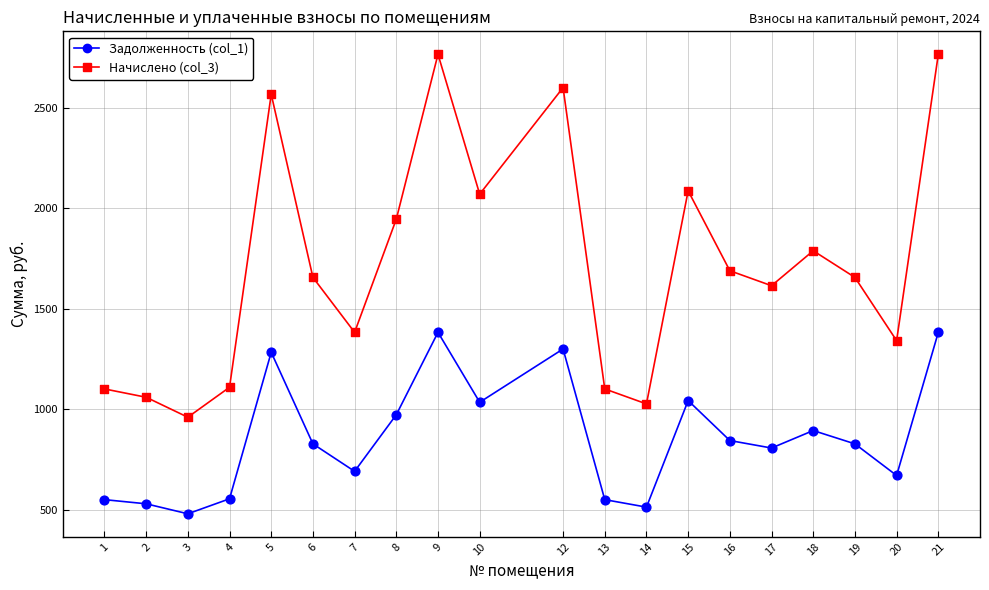

Across all data points, what is the range of Y values (max minus min)?

2285.3